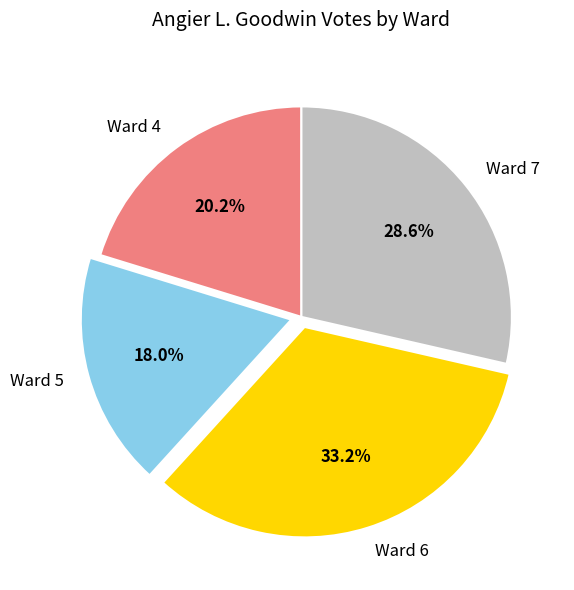

To the nearest percent, what portion does Ward 6 represent?

33%